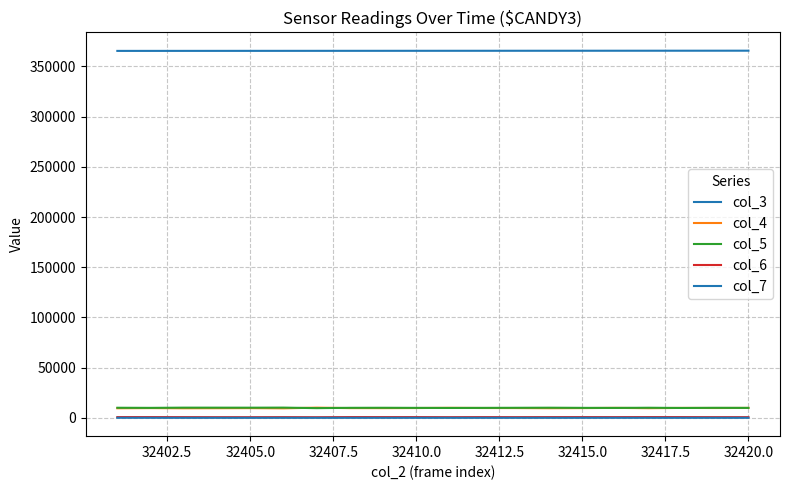

At which label does col_4 reach its minimum?

32412.5